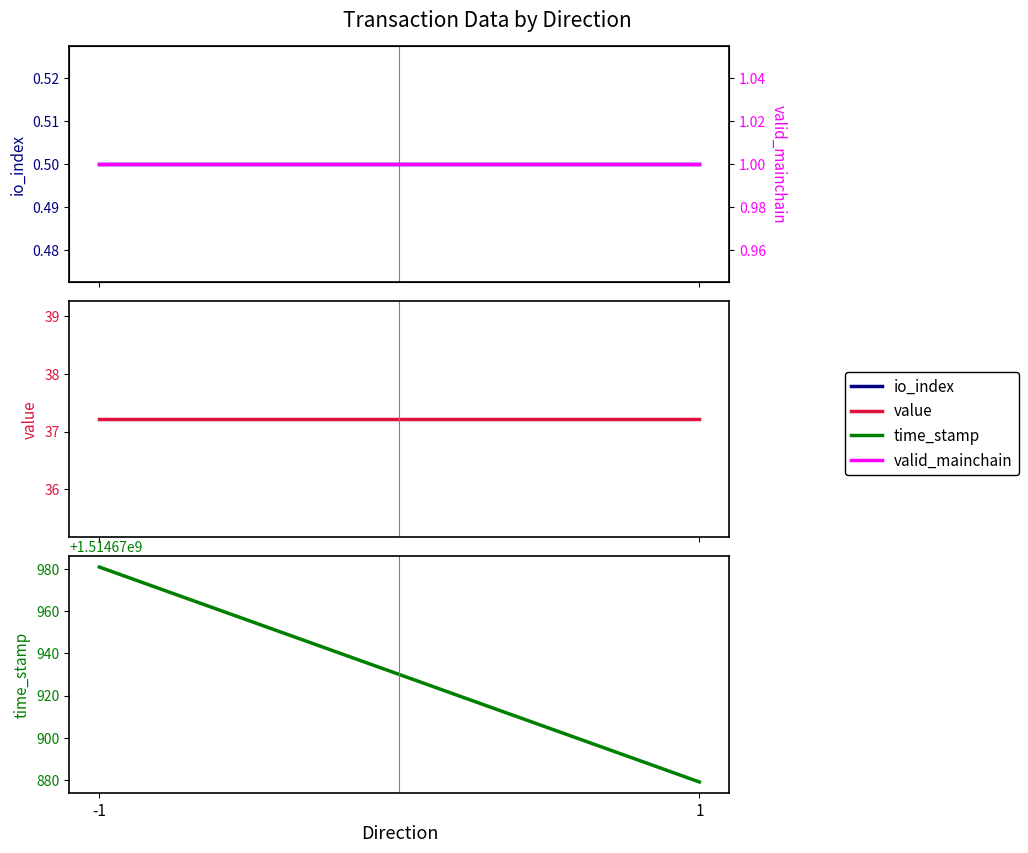

Does the chart display data point markers on the line(s)?

No